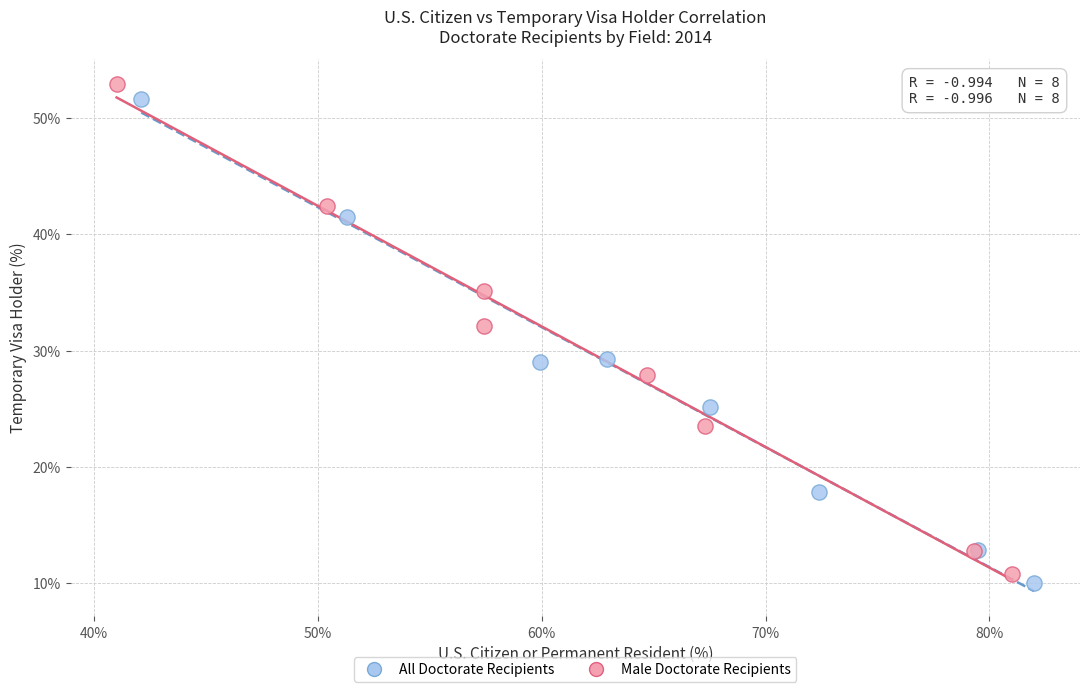

Which series has the widest spread of Y values?

Male Doctorate Recipients